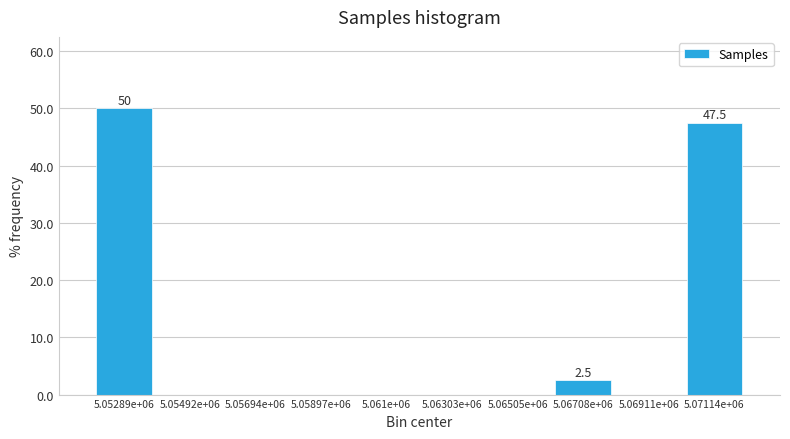

Reading left to right, what are all the values shown in this chart?

5.05289e+06=50.0	5.05492e+06=0.0	5.05694e+06=0.0	5.05897e+06=0.0	5.061e+06=0.0	5.06303e+06=0.0	5.06505e+06=0.0	5.06708e+06=2.5	5.06911e+06=0.0	5.07114e+06=47.5